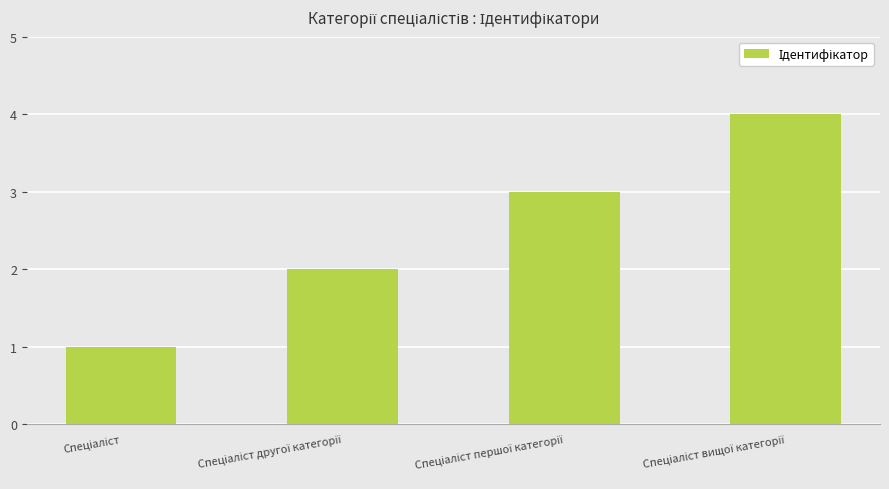

What is the difference between the maximum and minimum values?

3